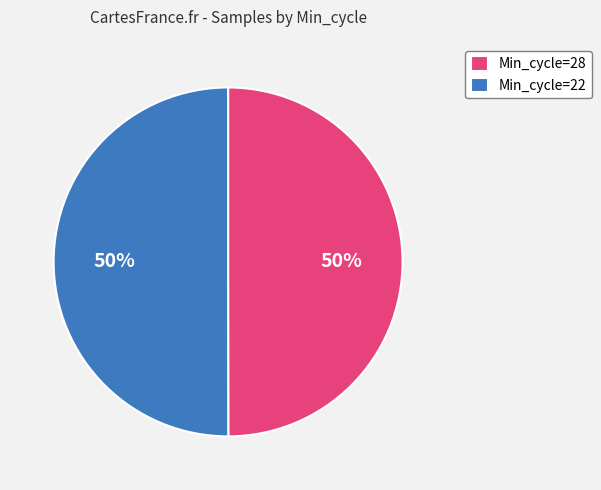

How many slices are in this pie chart?

2